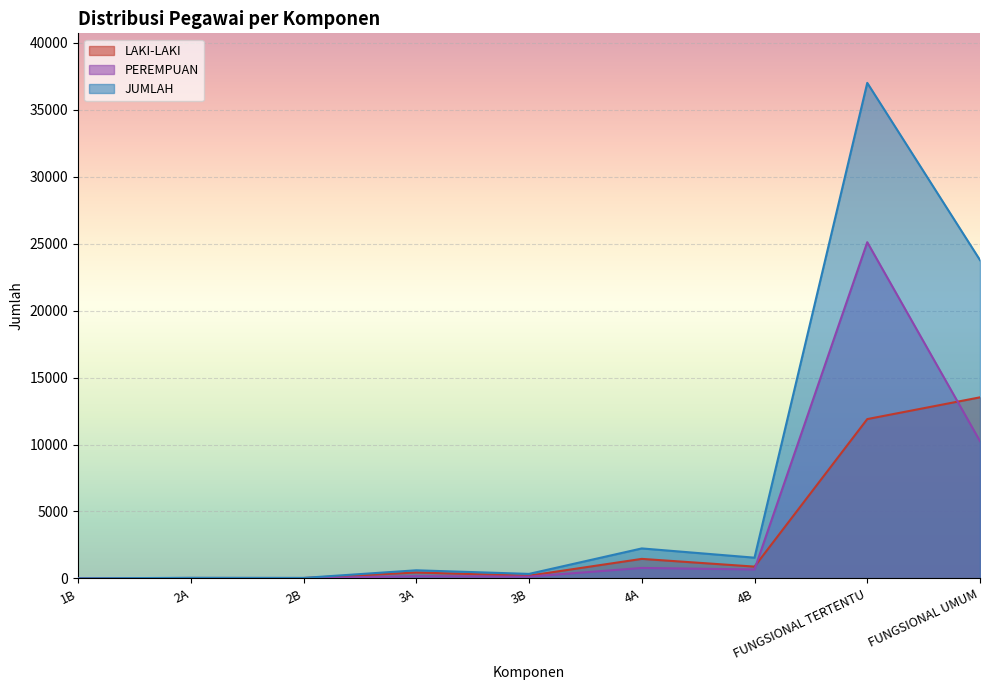

Reading left to right, list all the values displayed in this chart.

LAKI-LAKI: 1B=1	2A=32	2B=29	3A=441	3B=203	4A=1458	4B=881	FUNGSIONAL TERTENTU=11902	FUNGSIONAL UMUM=13527
PEREMPUAN: 1B=0	2A=12	2B=8	3A=165	3B=133	4A=781	4B=667	FUNGSIONAL TERTENTU=25117	FUNGSIONAL UMUM=10252
JUMLAH: 1B=1	2A=44	2B=37	3A=606	3B=336	4A=2239	4B=1548	FUNGSIONAL TERTENTU=37019	FUNGSIONAL UMUM=23779